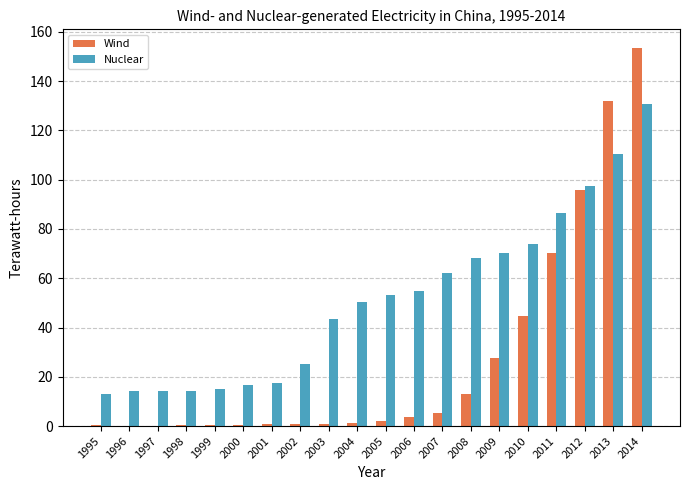

At which label does Wind reach its peak?

2014